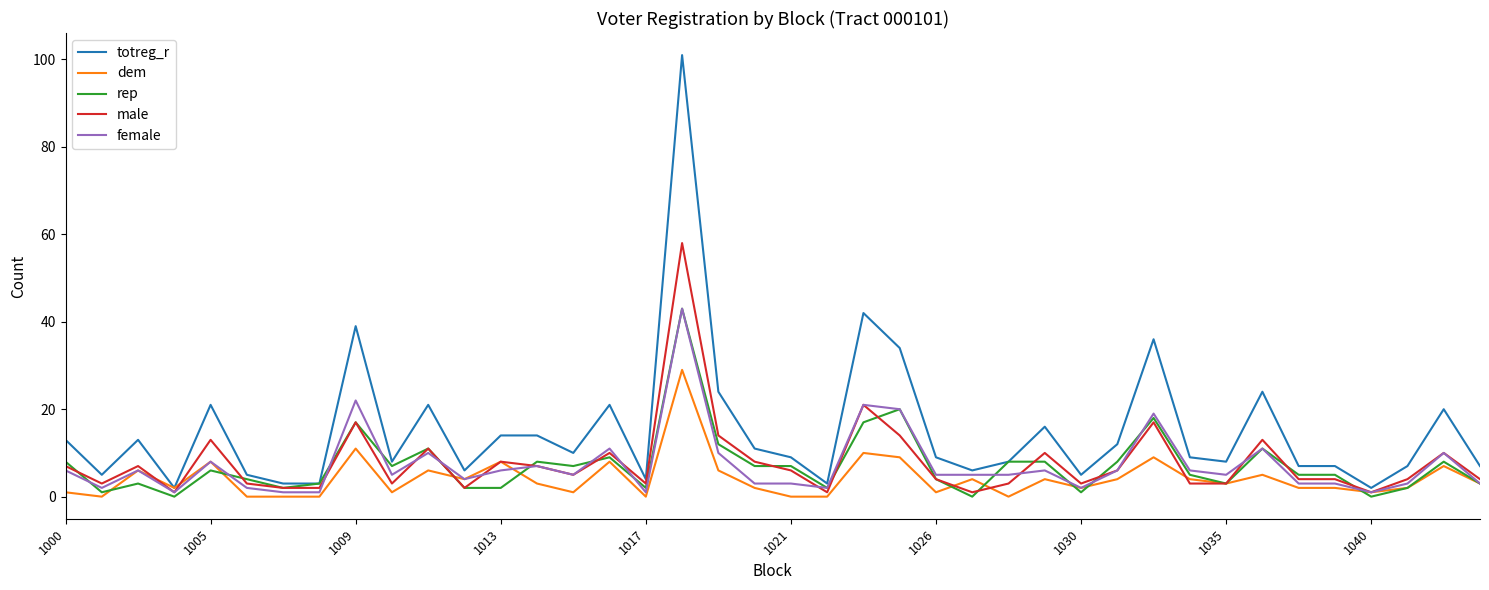

At how many categories does at least one series exceed 47?

1